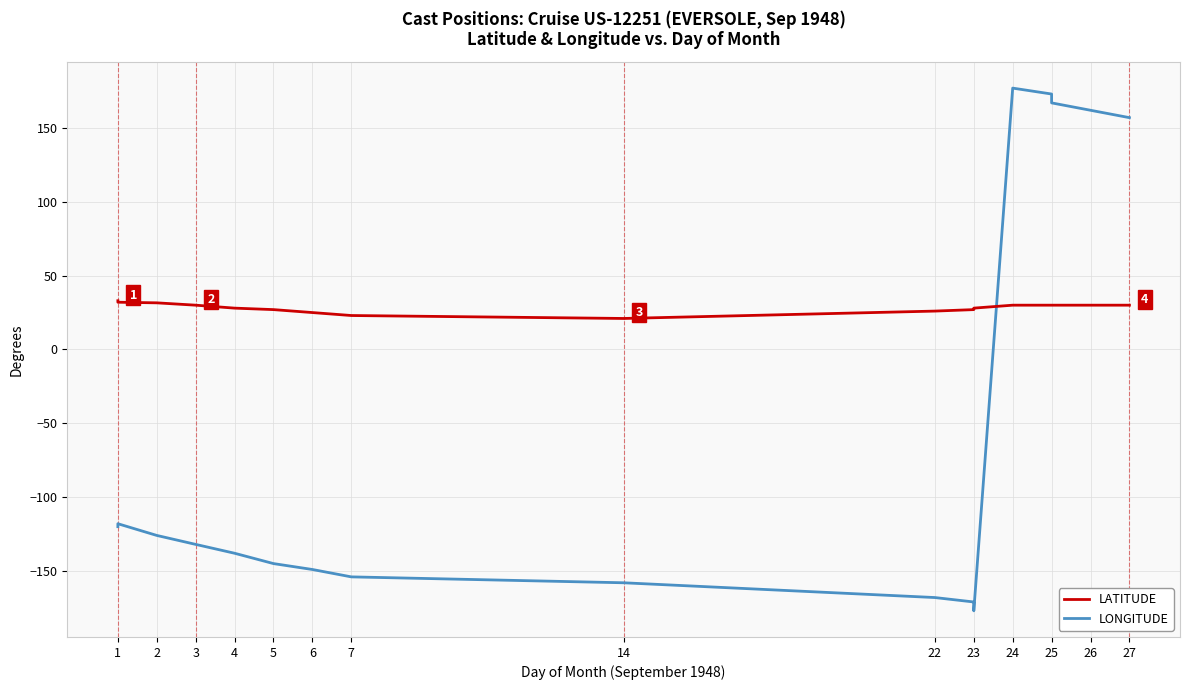

Does the chart display data point markers on the line(s)?

No